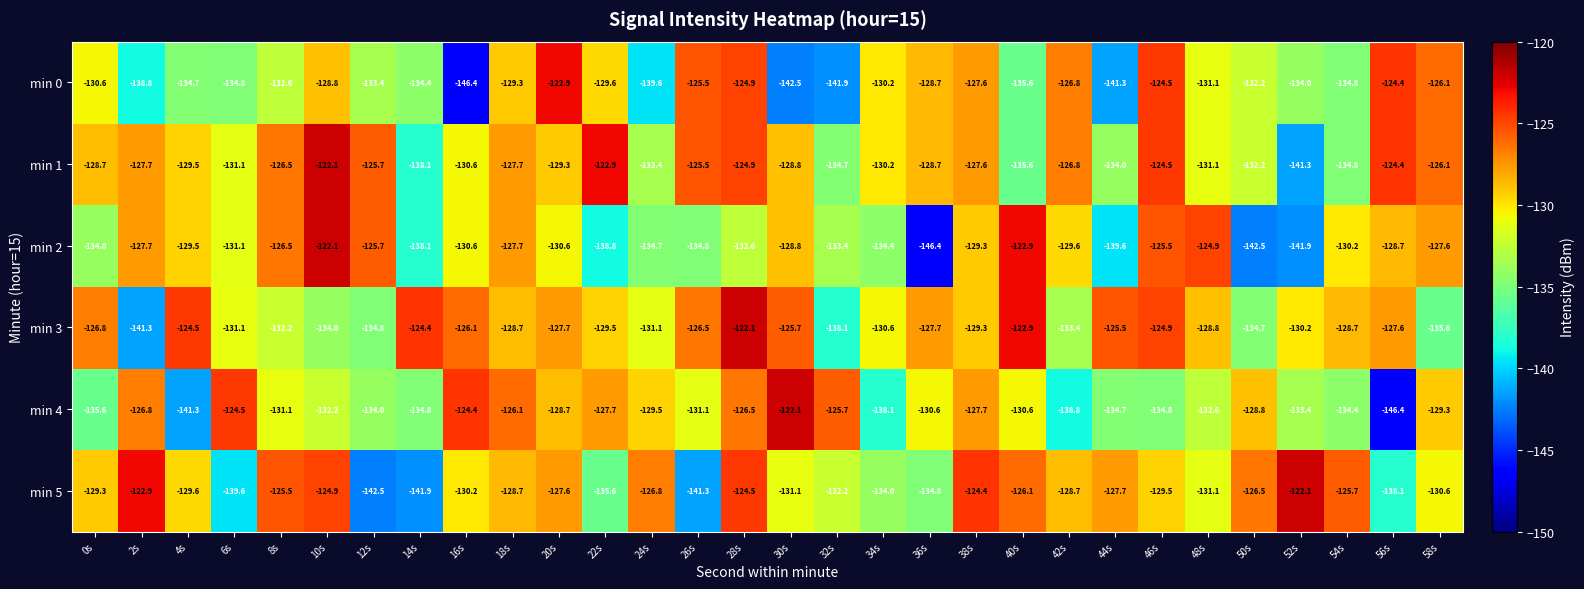

The min 4 series shows -141.3 at 4s. True or false?

True